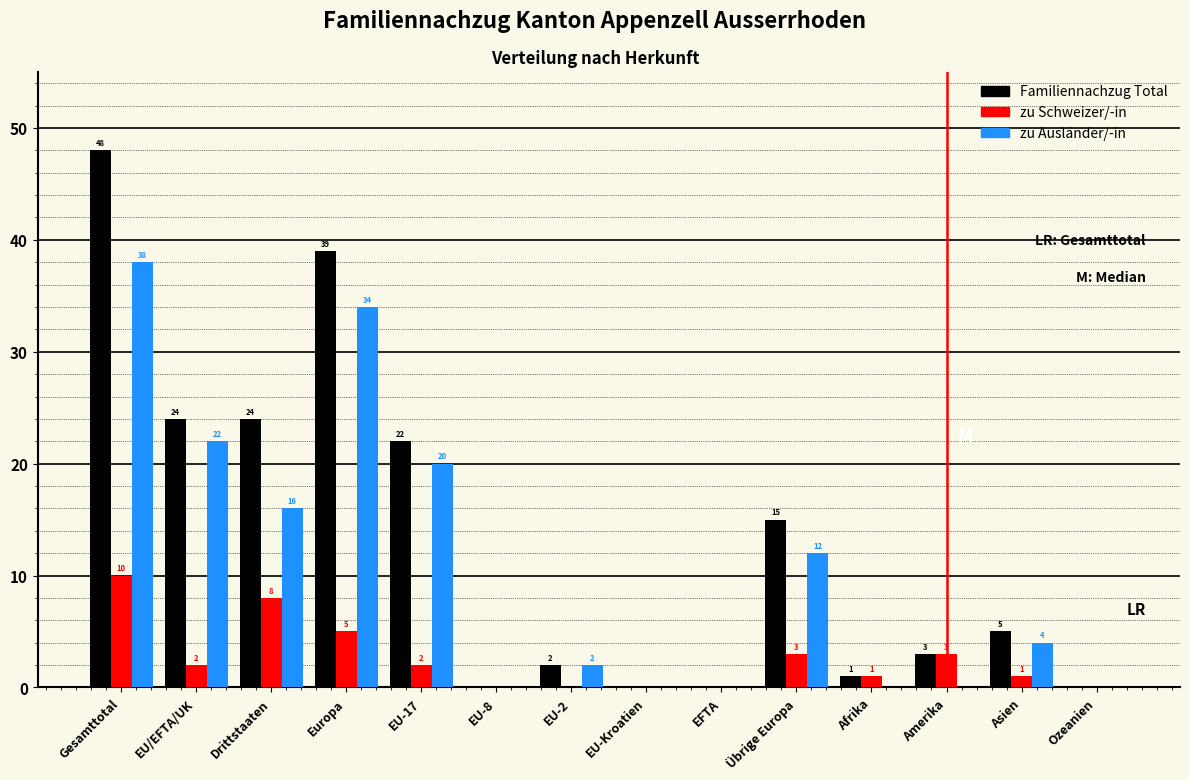

Reading right to left, what are all the values shown in this chart?

Familiennachzug Total: Ozeanien=0	Asien=5	Amerika=3	Afrika=1	Übrige Europa=15	EFTA=0	EU-Kroatien=0	EU-2=2	EU-8=0	EU-17=22	Europa=39	Drittstaaten=24	EU/EFTA/UK=24	Gesamttotal=48
zu Schweizer/-in: Ozeanien=0	Asien=1	Amerika=3	Afrika=1	Übrige Europa=3	EFTA=0	EU-Kroatien=0	EU-2=0	EU-8=0	EU-17=2	Europa=5	Drittstaaten=8	EU/EFTA/UK=2	Gesamttotal=10
zu Ausländer/-in: Ozeanien=0	Asien=4	Amerika=0	Afrika=0	Übrige Europa=12	EFTA=0	EU-Kroatien=0	EU-2=2	EU-8=0	EU-17=20	Europa=34	Drittstaaten=16	EU/EFTA/UK=22	Gesamttotal=38